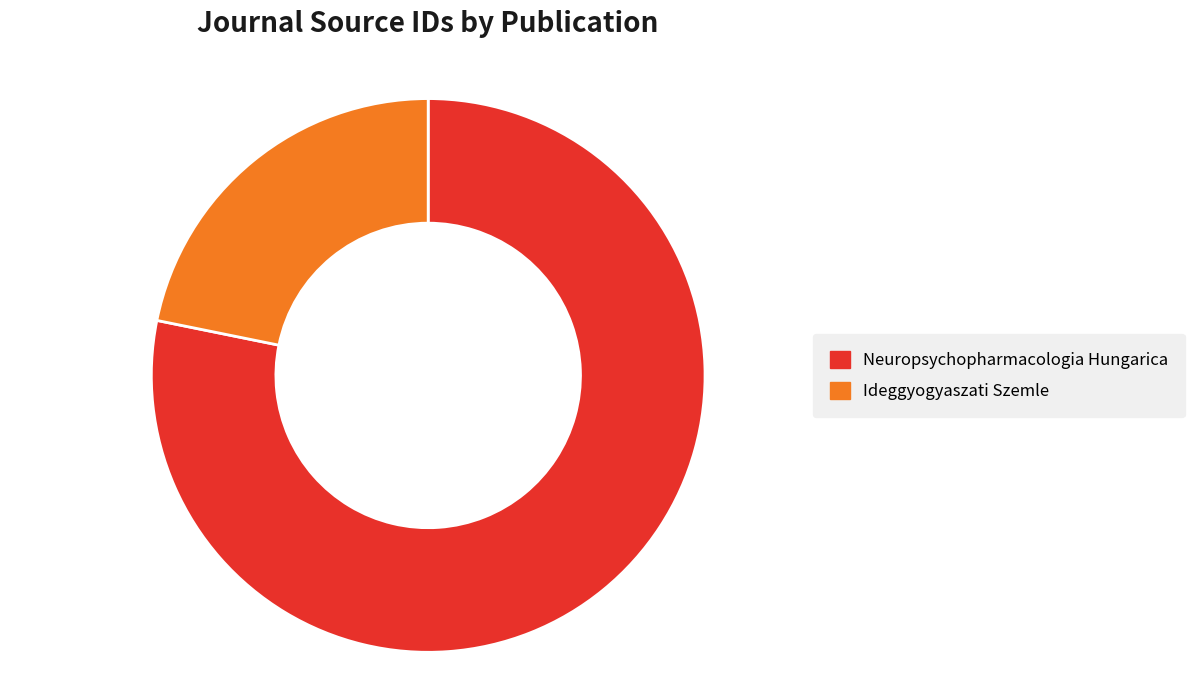

Does any single category account for the majority?

Yes